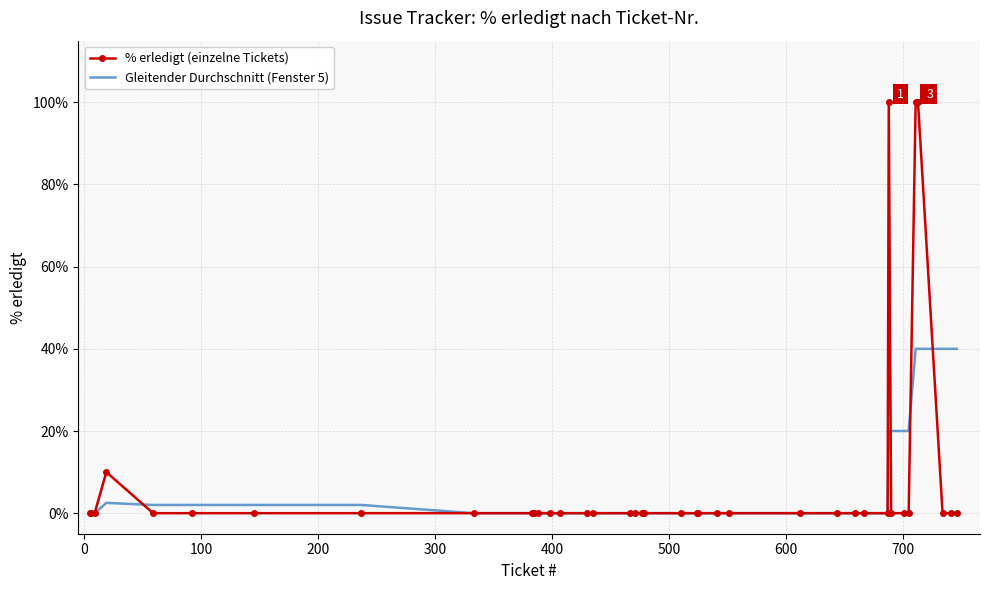

Which series has the largest total across all categories?

% erledigt (einzelne Tickets)